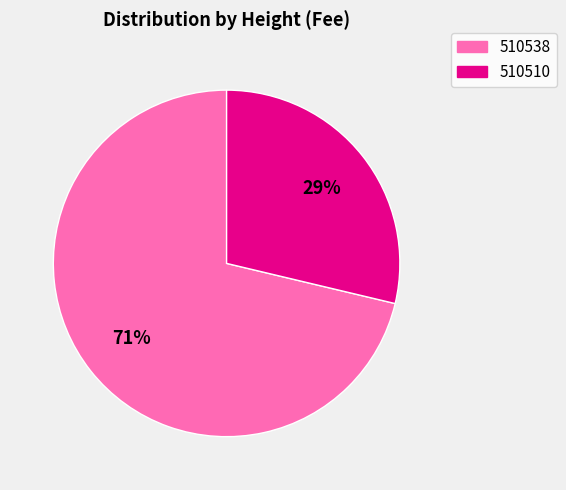

Which category accounts for the majority?

510538